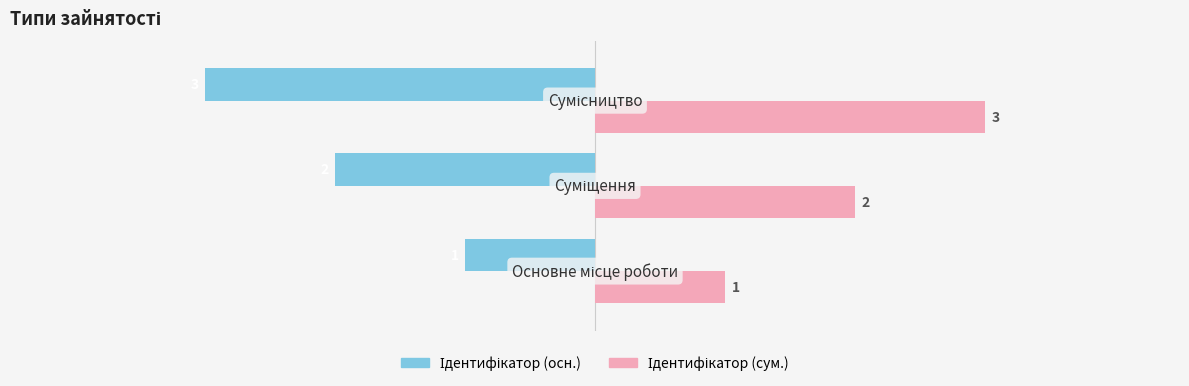

At how many categories does at least one series exceed 0?

3